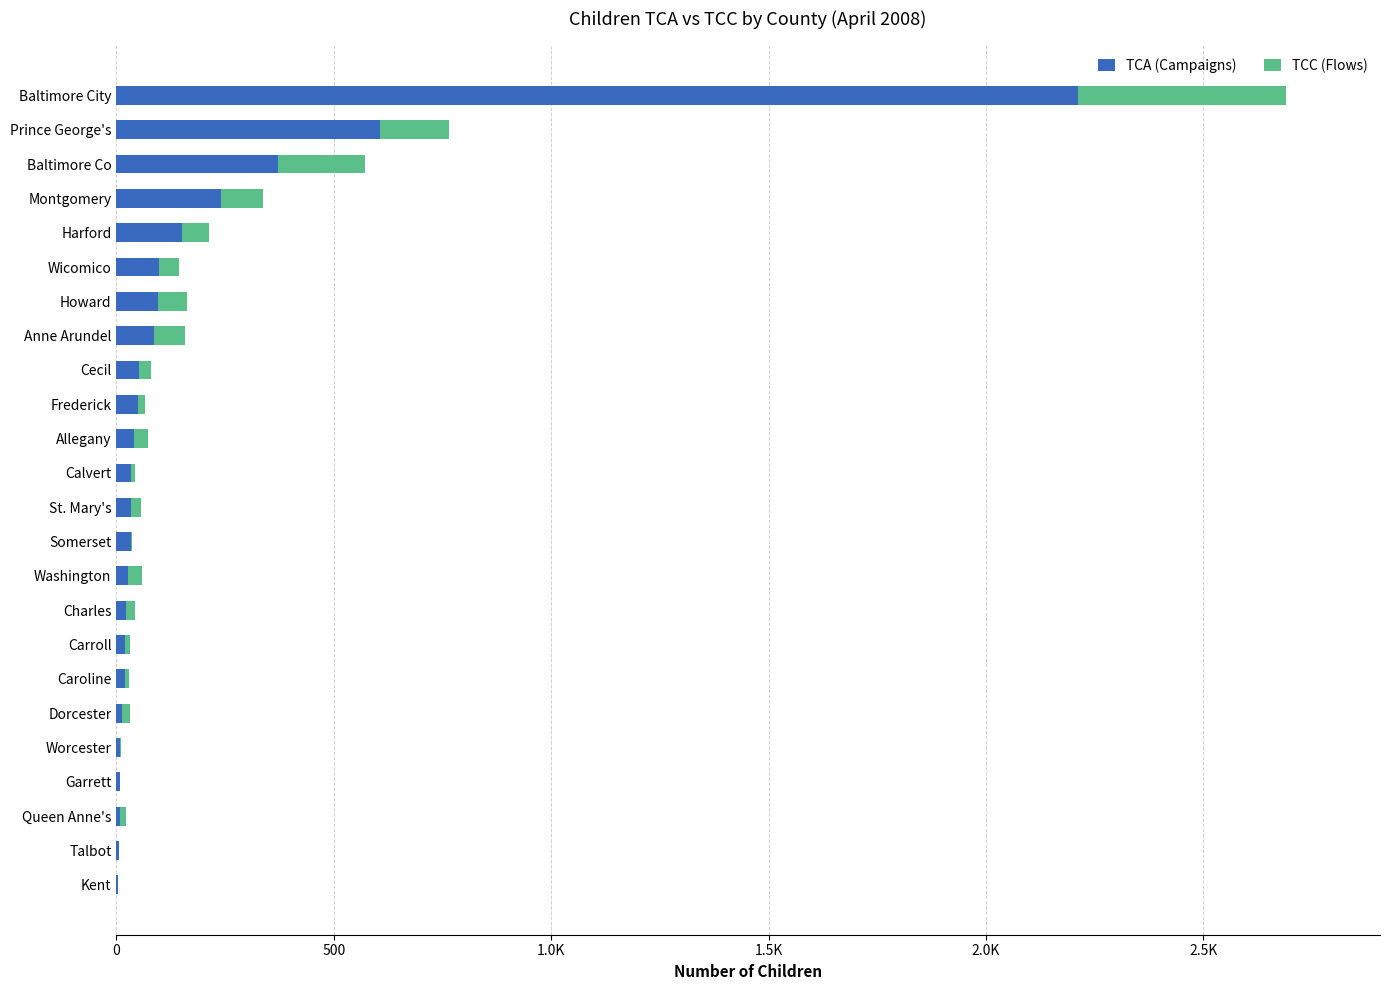

What are all the series names shown in the legend?

TCA (Campaigns), TCC (Flows)